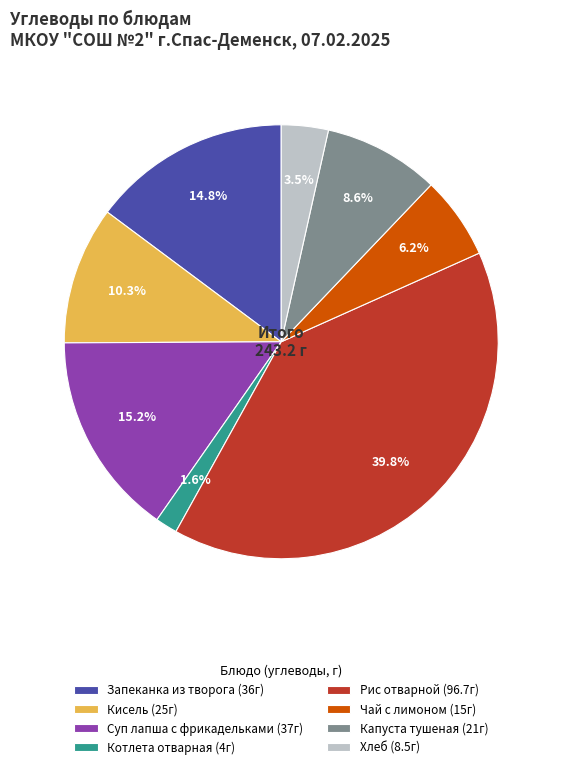

Which category has the smallest portion of the pie?

Котлета отварная (4г)